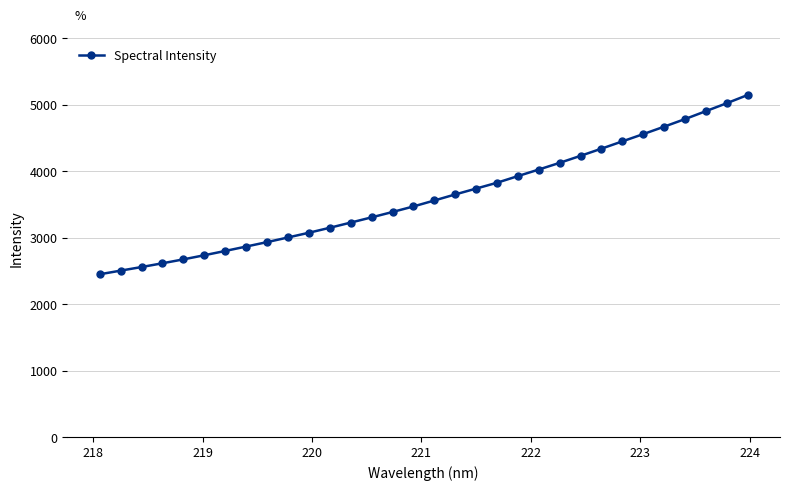

What is the difference between the maximum and minimum values?

2698.5